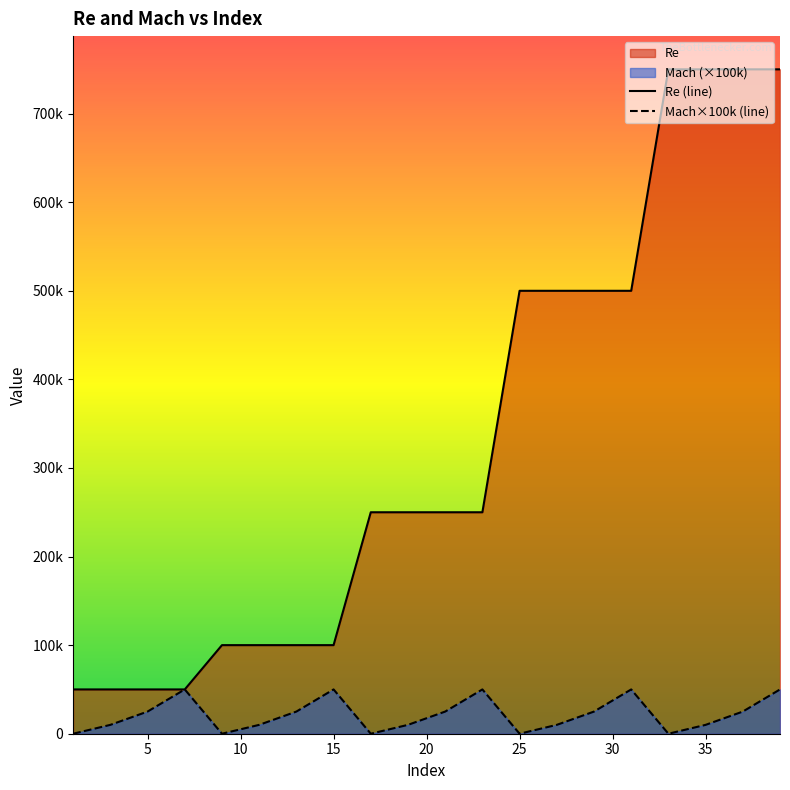

True or false: Re and Mach cross at least once.

False